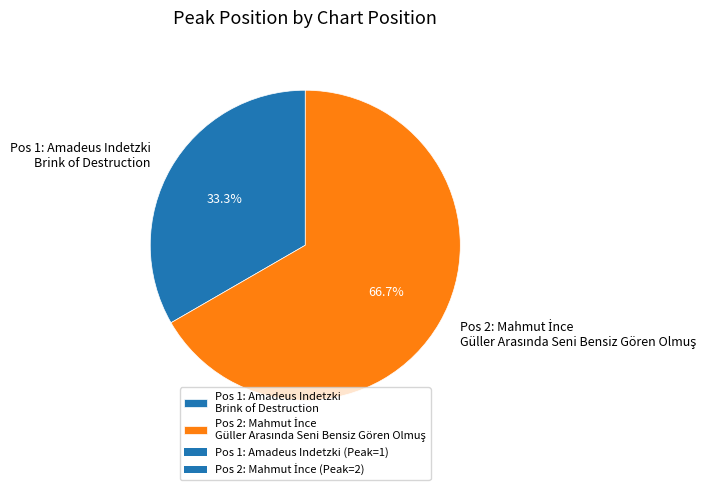

What is the smallest slice in the pie chart?

Pos 1: Amadeus Indetzki Brink of Destruction